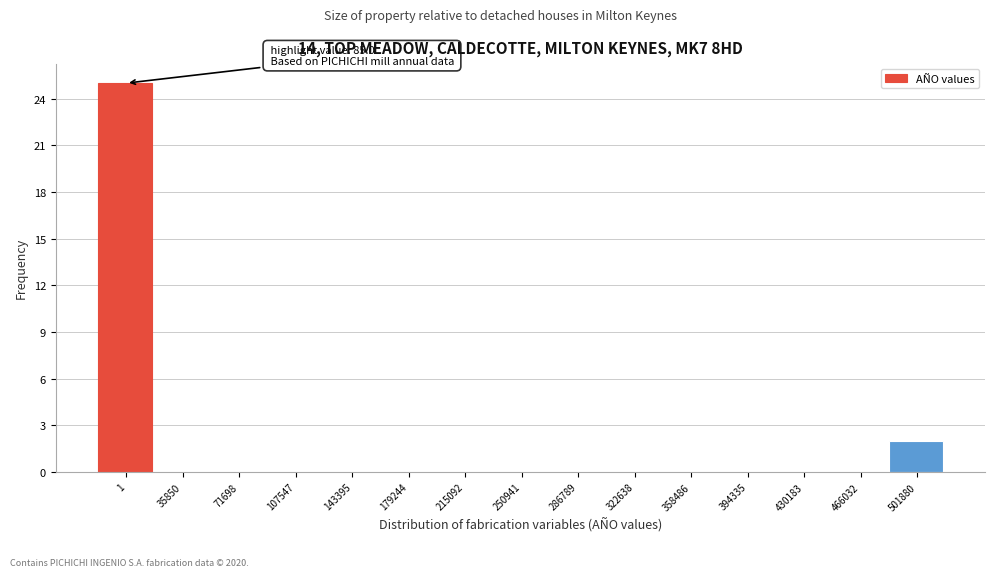

Reading left to right, extract all data points from this chart.

1=25	35850=0	71698=0	107547=0	143395=0	179244=0	215092=0	250941=0	286789=0	322638=0	358486=0	394335=0	430183=0	466032=0	501880=2